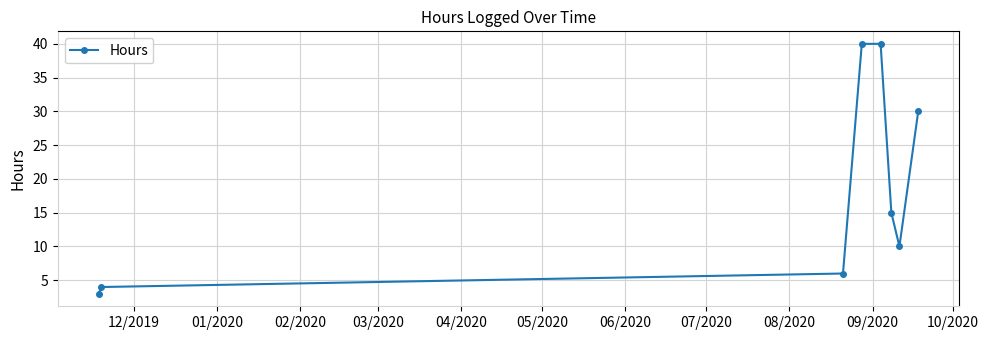

What is the value of the 7th point from the left?

10